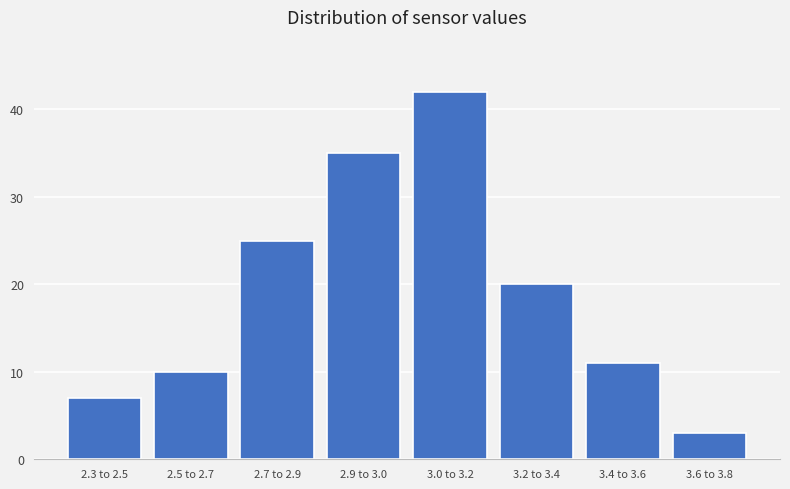

Reading left to right, extract all data points from this chart.

2.3 to 2.5=7	2.5 to 2.7=10	2.7 to 2.9=25	2.9 to 3.0=35	3.0 to 3.2=42	3.2 to 3.4=20	3.4 to 3.6=11	3.6 to 3.8=3